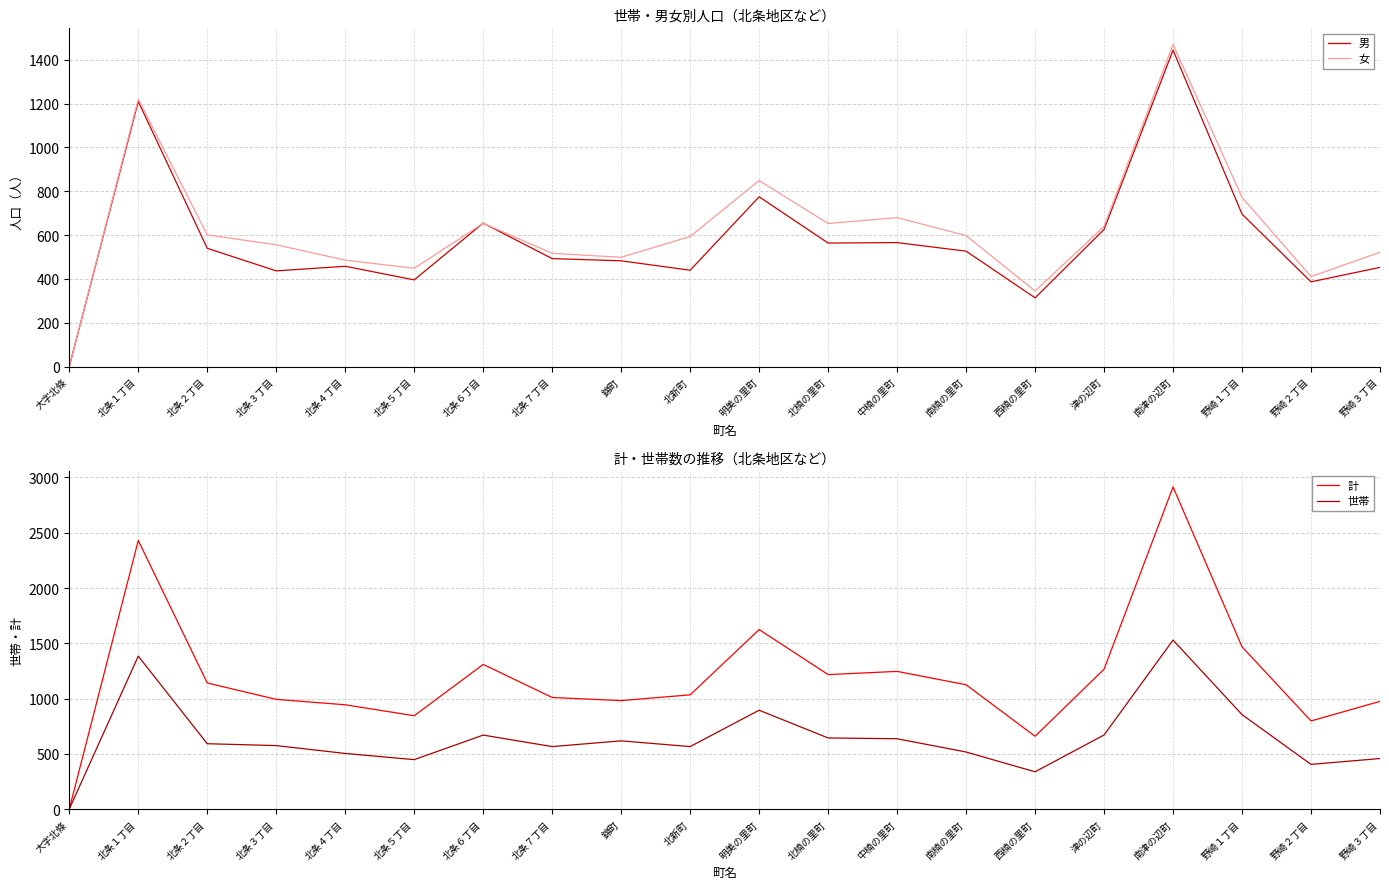

What is the value of the 男 point at the 16th from the left?

626